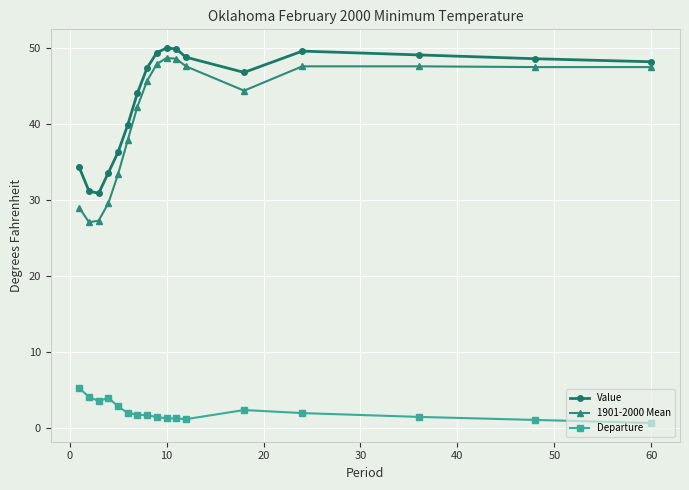

How many interior local peaks does the Value series have?

2